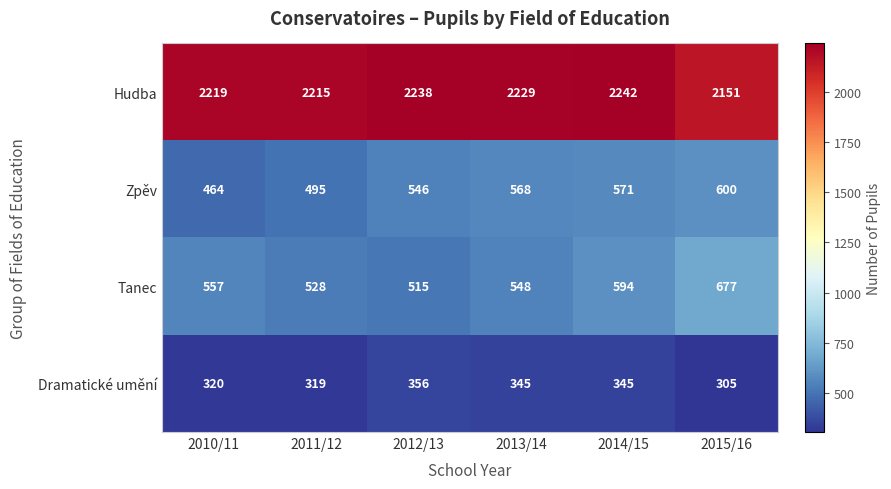

At which category is the sum across all series the highest?

2014/15